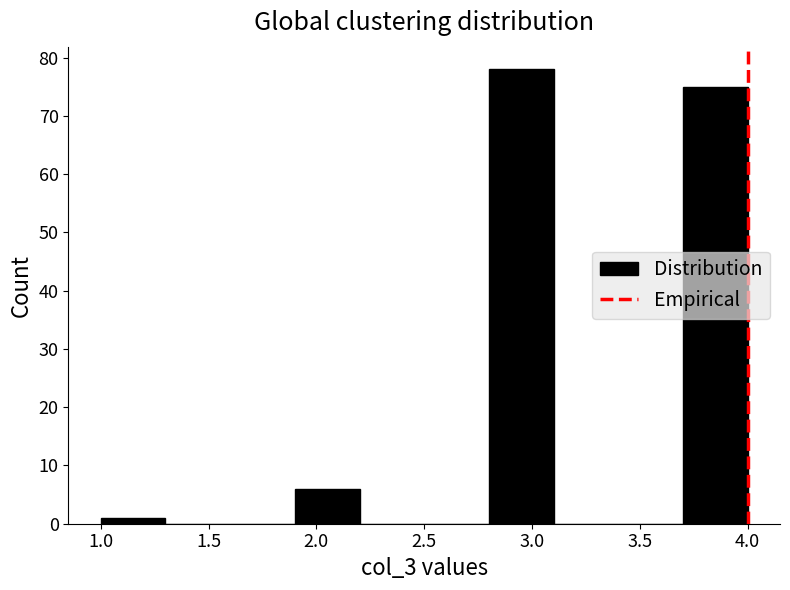

Reading left to right, list every bar in this chart as the range it spans on the x-axis followed by its height. The values are not printed on the chart, so give them approximately, as read against the axis.

1.0 to 1.3: 1
1.3 to 1.6: 0
1.6 to 1.9: 0
1.9 to 2.2: 6
2.2 to 2.5: 0
2.5 to 2.8: 0
2.8 to 3.1: 78
3.1 to 3.4: 0
3.4 to 3.7: 0
3.7 to 4.0: 75